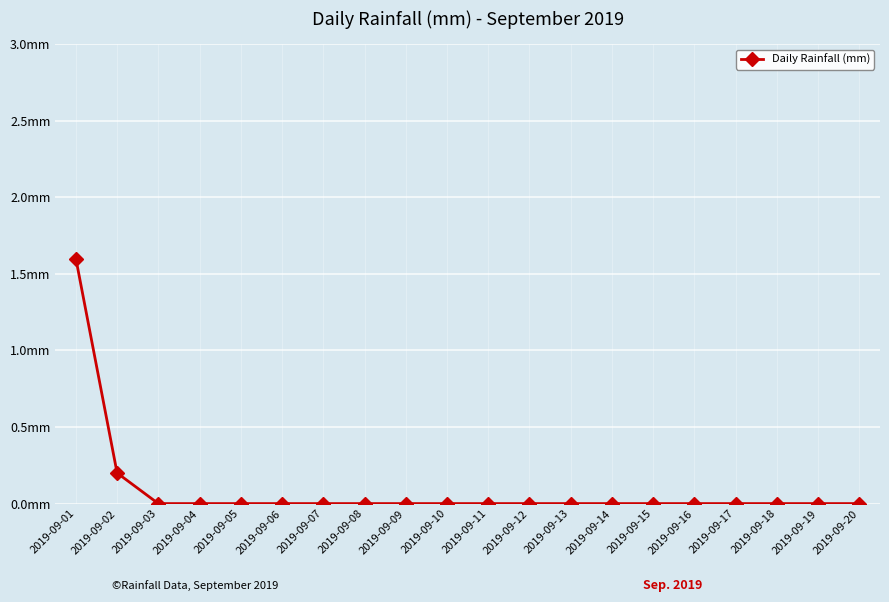

Count the values in the range 0 to 1.

19